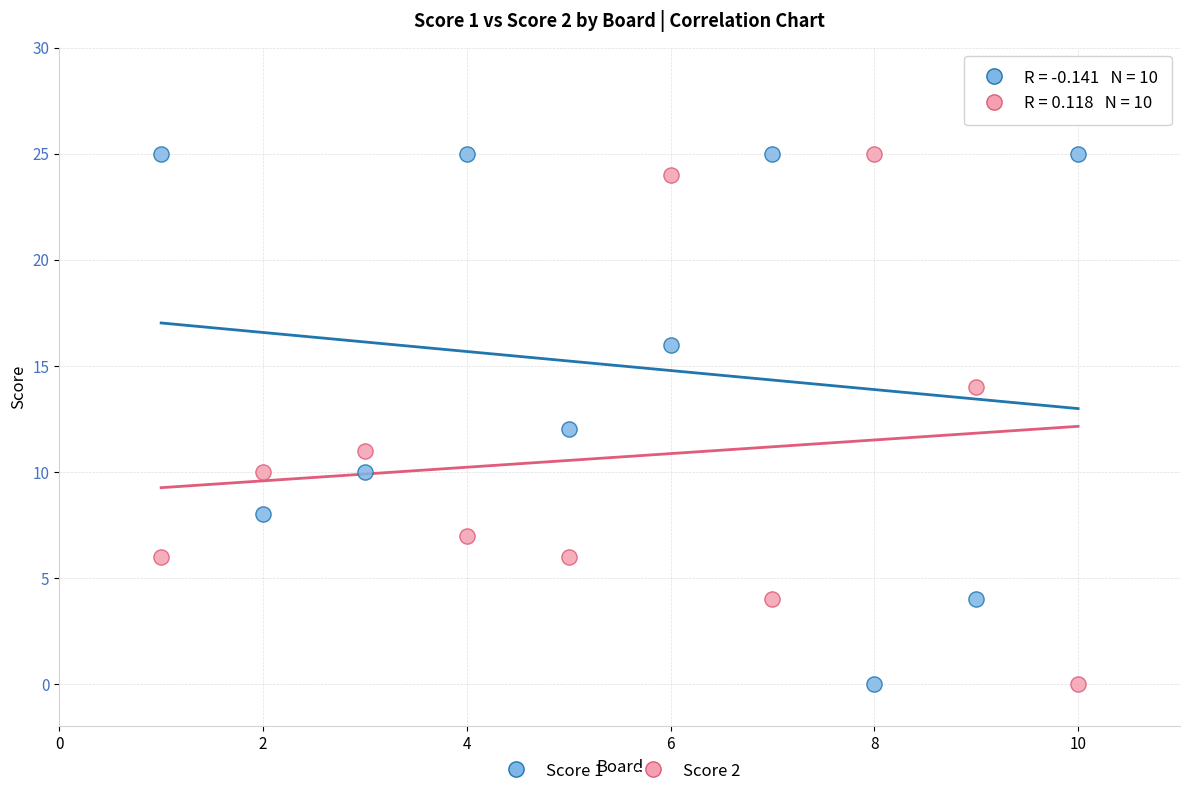

Across all data points, what is the range of X values (max minus min)?

9